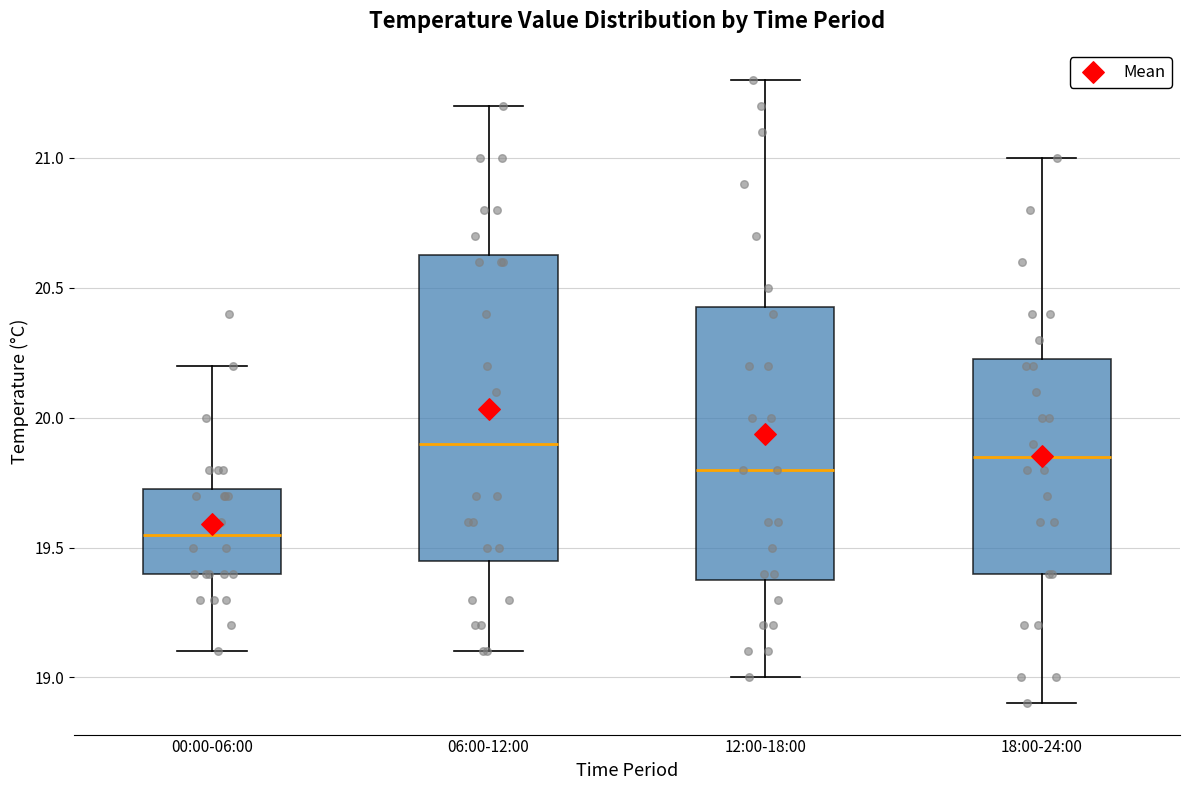

Which box is the tallest, from its lower edge to its upper edge?

06:00-12:00